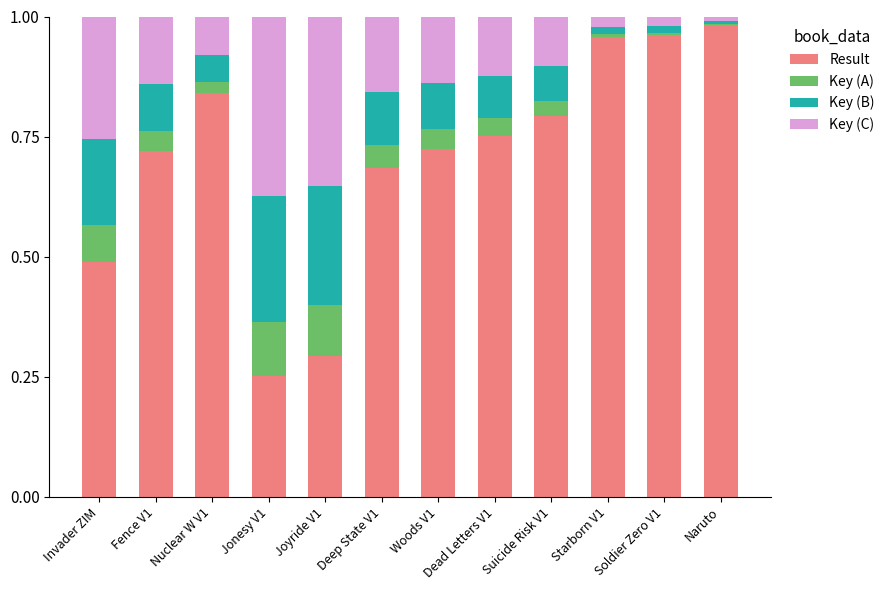

What are all the series names shown in the legend?

Result, Key (A), Key (B), Key (C)